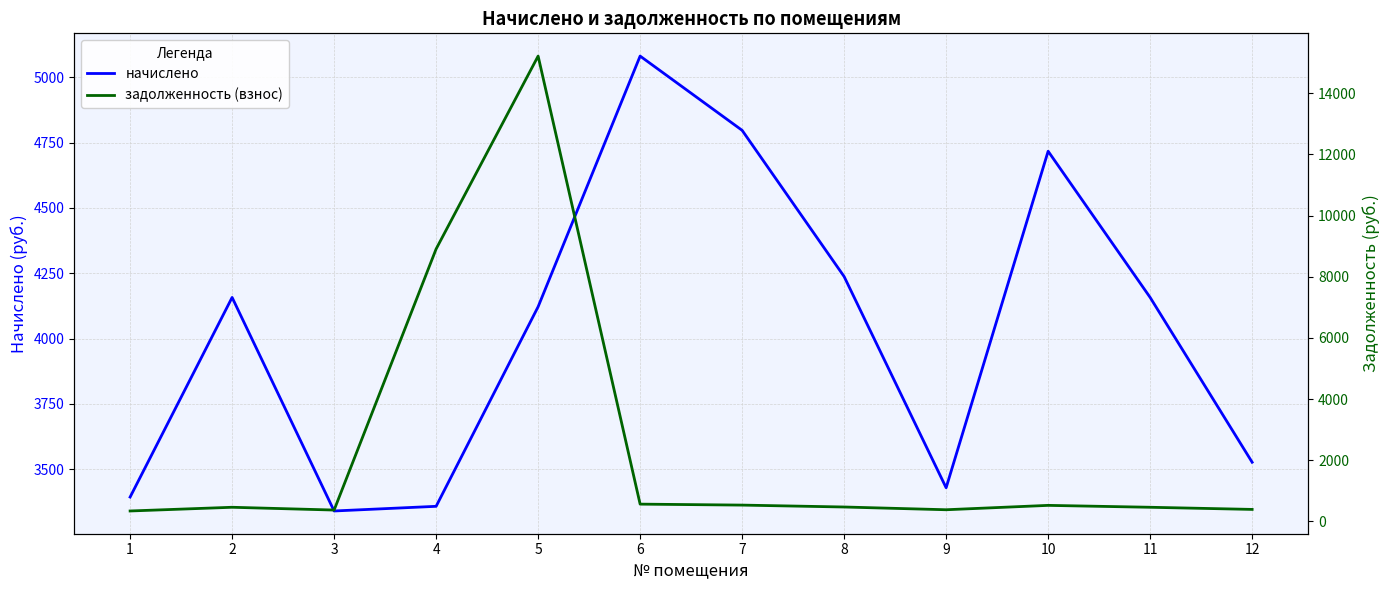

List the series in order of their peak value, lowest first.

начислено, задолженность (взнос)